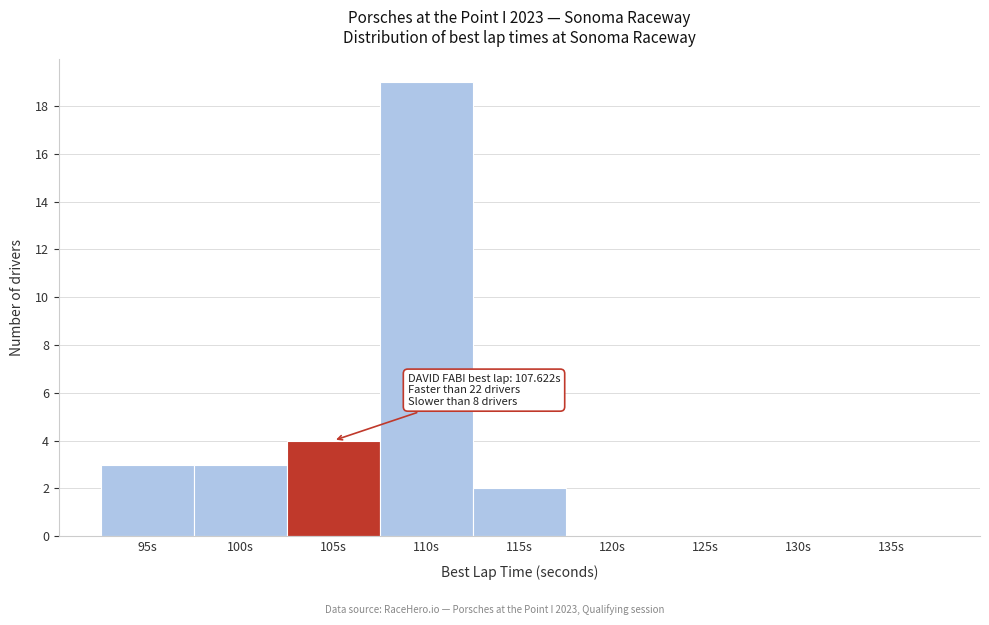

Reading left to right, extract all data points from this chart.

95s=3	100s=3	105s=4	110s=19	115s=2	120s=0	125s=0	130s=0	135s=0